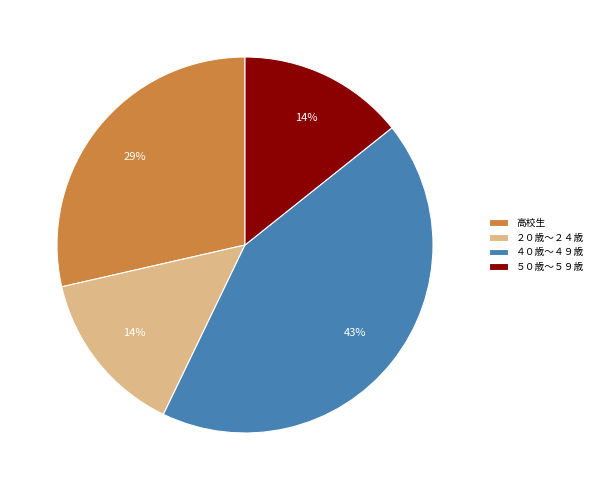

Combined, do ２０歳～２４歳 and 高校生 account for over 50%?

No